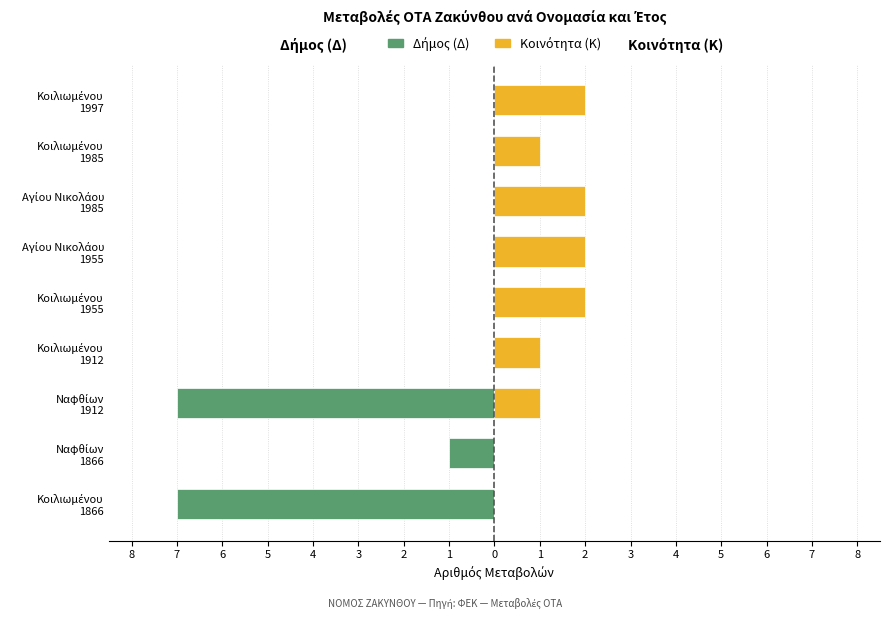

How many bars are there in each group?

2